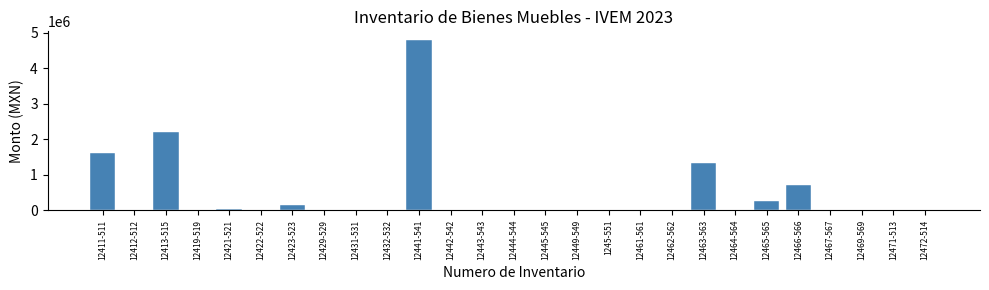

At which label is the value closest to 2397954?

12413-515